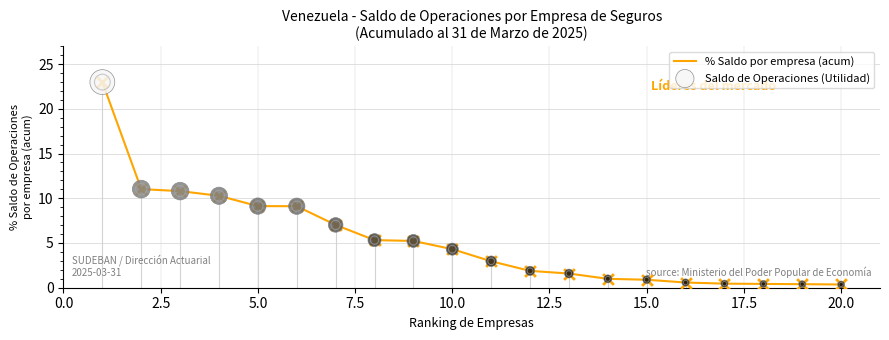

What is the greatest value displayed?

23.0